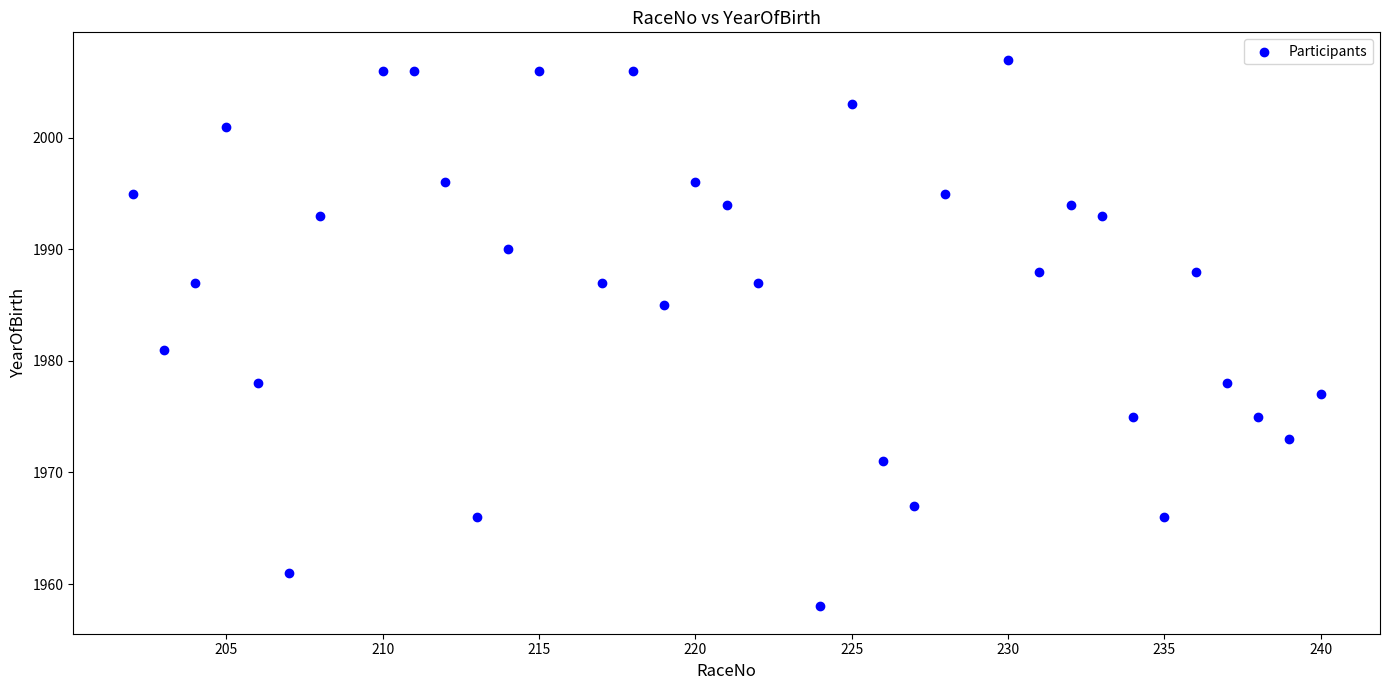

What Y value in the scatter plot is closest to 1982?

1981